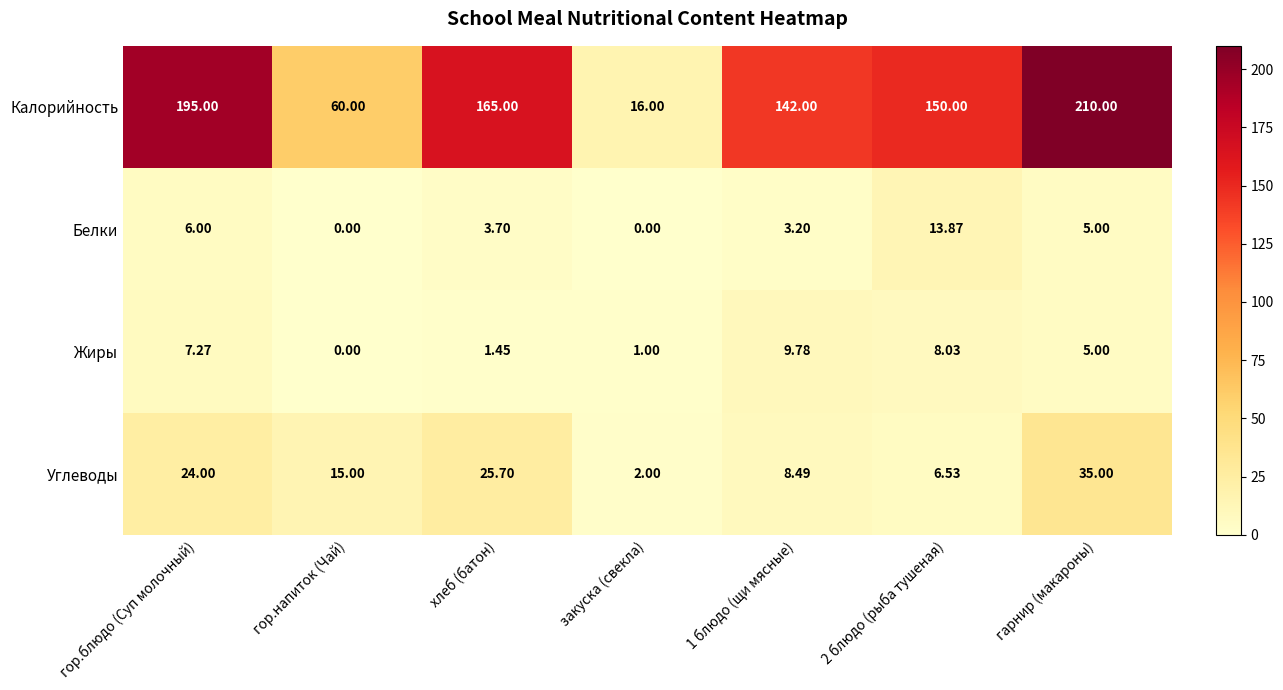

Which series has the widest spread of values?

Калорийность